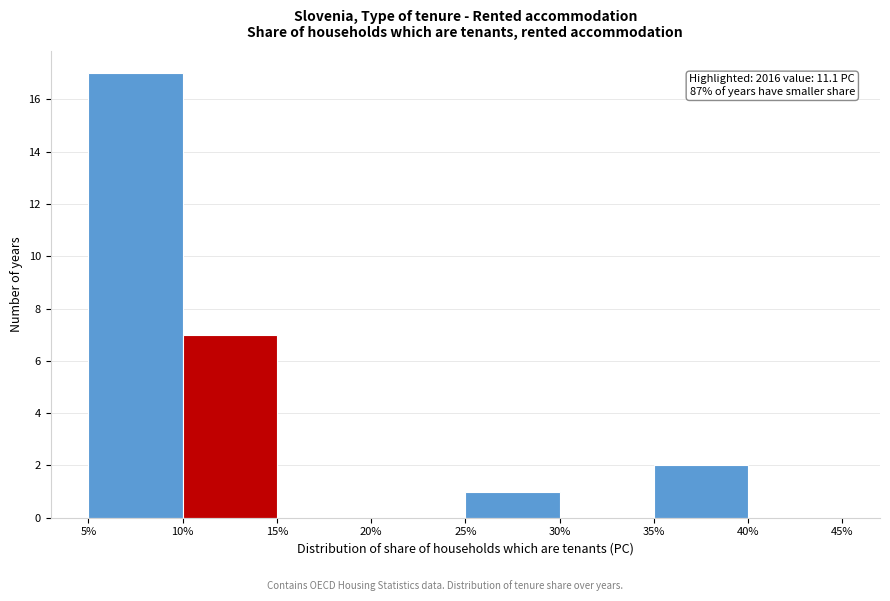

Over which range of the x-axis is the bar tallest?

5% to 10%